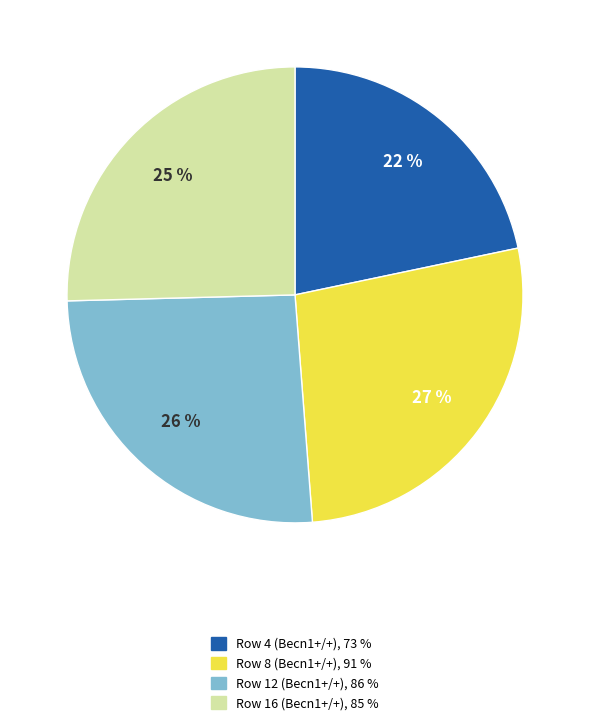

Is there any slice that represents more than half of the pie?

No